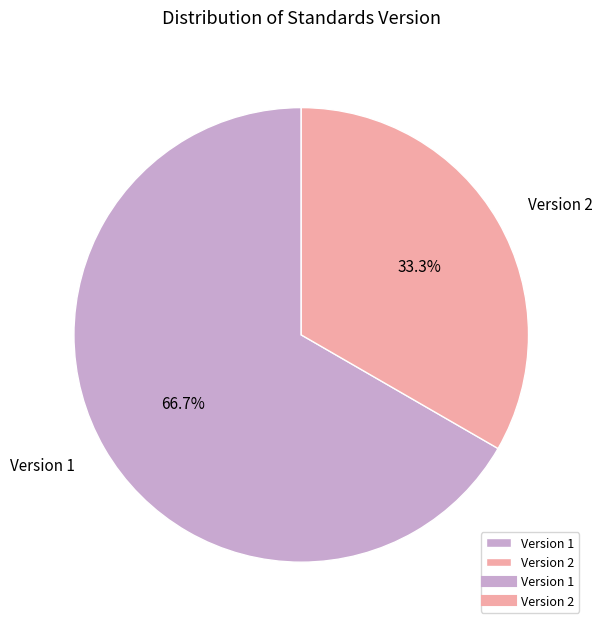

What is the ratio of the value at Version 2 to the value at Version 1?

0.5